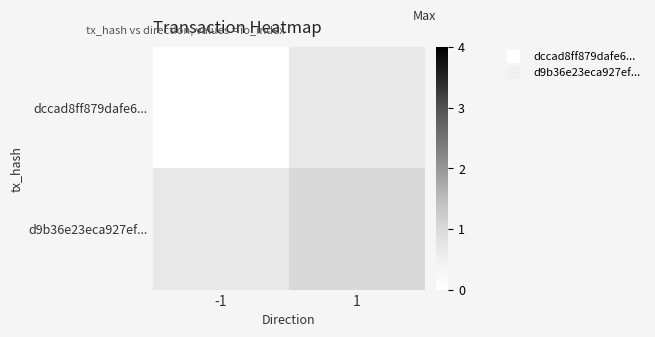

What is the approximate value of d9b36e23eca927ef... at 1?

1.0